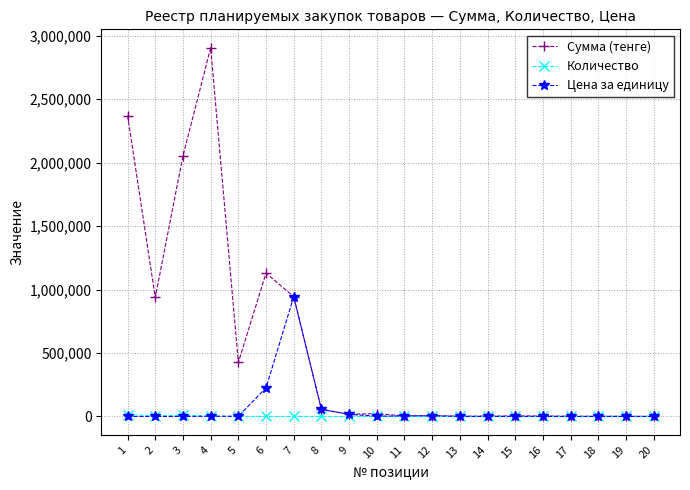

What is the sum of all Сумма (тенге) values?

10889125.0